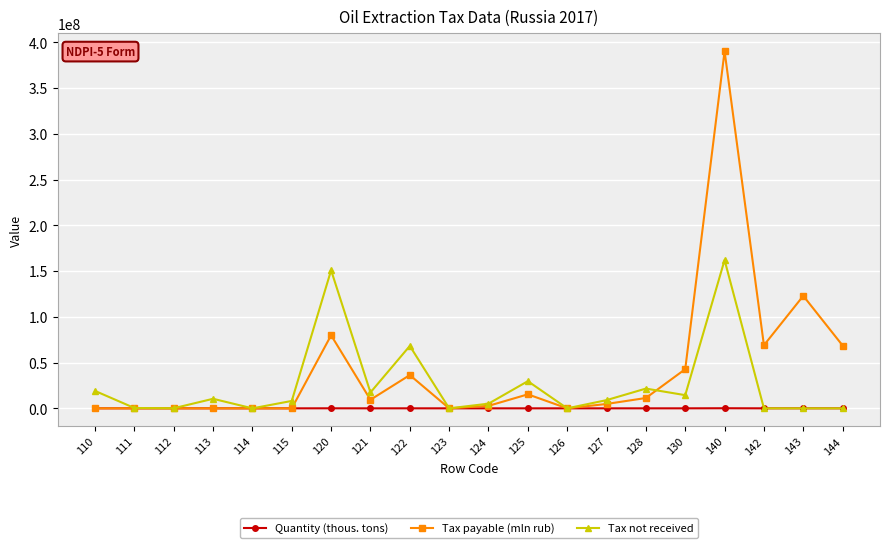

Rank the series by their maximum value, from lowest to highest.

Quantity (thous. tons), Tax not received, Tax payable (mln rub)